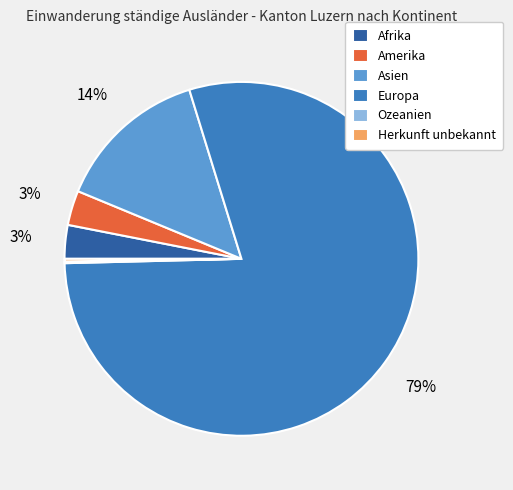

What is the largest slice in the pie chart?

Europa